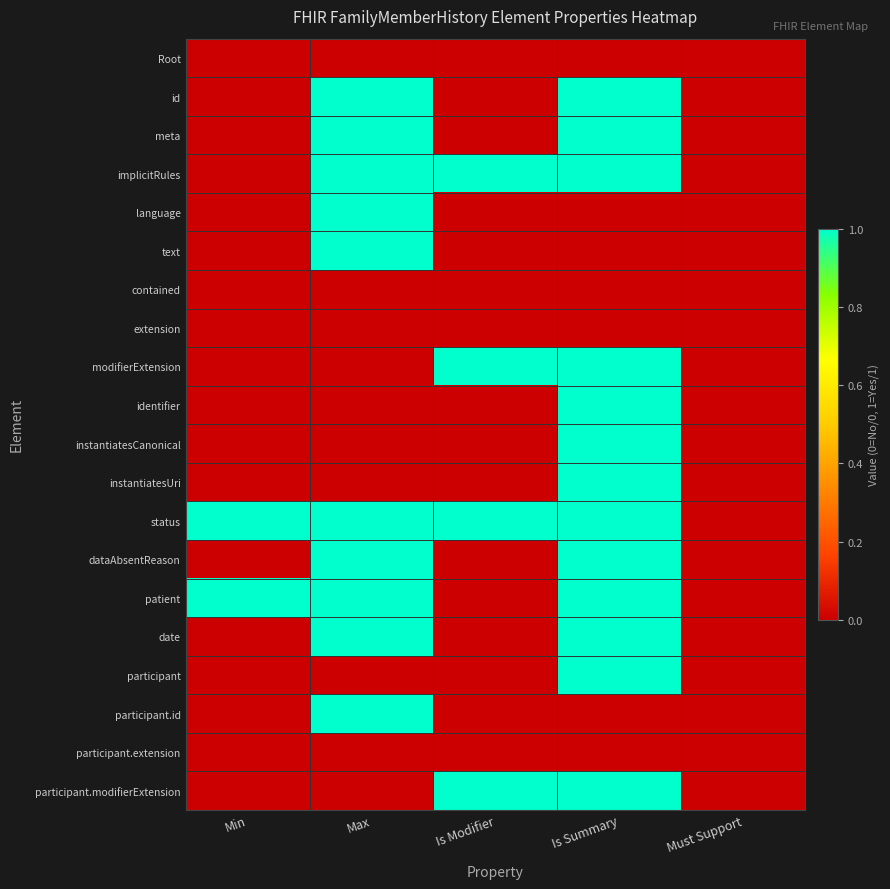

Reading left to right, what are all the values shown in this chart?

Root: Min=0	Max=0	Is Modifier=0	Is Summary=0	Must Support=0
id: Min=0	Max=1	Is Modifier=0	Is Summary=1	Must Support=0
meta: Min=0	Max=1	Is Modifier=0	Is Summary=1	Must Support=0
implicitRules: Min=0	Max=1	Is Modifier=1	Is Summary=1	Must Support=0
language: Min=0	Max=1	Is Modifier=0	Is Summary=0	Must Support=0
text: Min=0	Max=1	Is Modifier=0	Is Summary=0	Must Support=0
contained: Min=0	Max=0	Is Modifier=0	Is Summary=0	Must Support=0
extension: Min=0	Max=0	Is Modifier=0	Is Summary=0	Must Support=0
modifierExtension: Min=0	Max=0	Is Modifier=1	Is Summary=1	Must Support=0
identifier: Min=0	Max=0	Is Modifier=0	Is Summary=1	Must Support=0
instantiatesCanonical: Min=0	Max=0	Is Modifier=0	Is Summary=1	Must Support=0
instantiatesUri: Min=0	Max=0	Is Modifier=0	Is Summary=1	Must Support=0
status: Min=1	Max=1	Is Modifier=1	Is Summary=1	Must Support=0
dataAbsentReason: Min=0	Max=1	Is Modifier=0	Is Summary=1	Must Support=0
patient: Min=1	Max=1	Is Modifier=0	Is Summary=1	Must Support=0
date: Min=0	Max=1	Is Modifier=0	Is Summary=1	Must Support=0
participant: Min=0	Max=0	Is Modifier=0	Is Summary=1	Must Support=0
participant.id: Min=0	Max=1	Is Modifier=0	Is Summary=0	Must Support=0
participant.extension: Min=0	Max=0	Is Modifier=0	Is Summary=0	Must Support=0
participant.modifierExtension: Min=0	Max=0	Is Modifier=1	Is Summary=1	Must Support=0